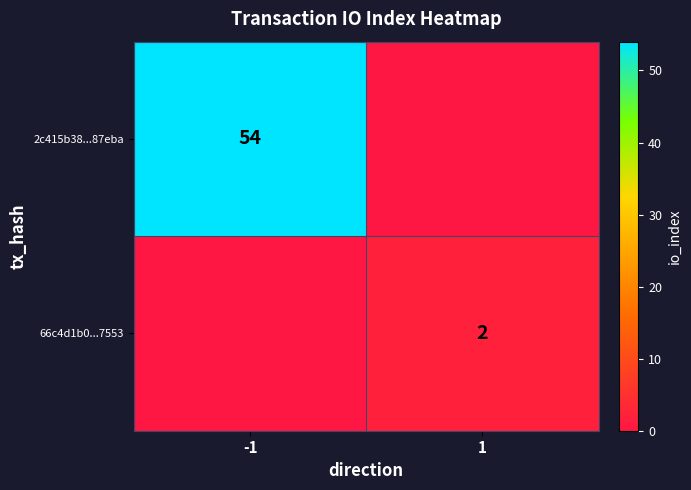

What is the total value across all series at 1?

2